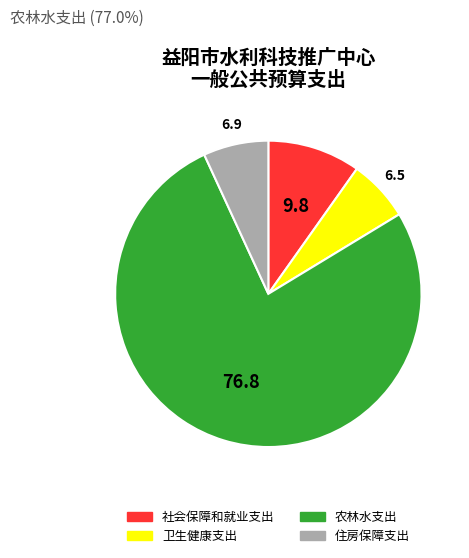

What is the ratio of the value at 卫生健康支出 to the value at 社会保障和就业支出?

0.7